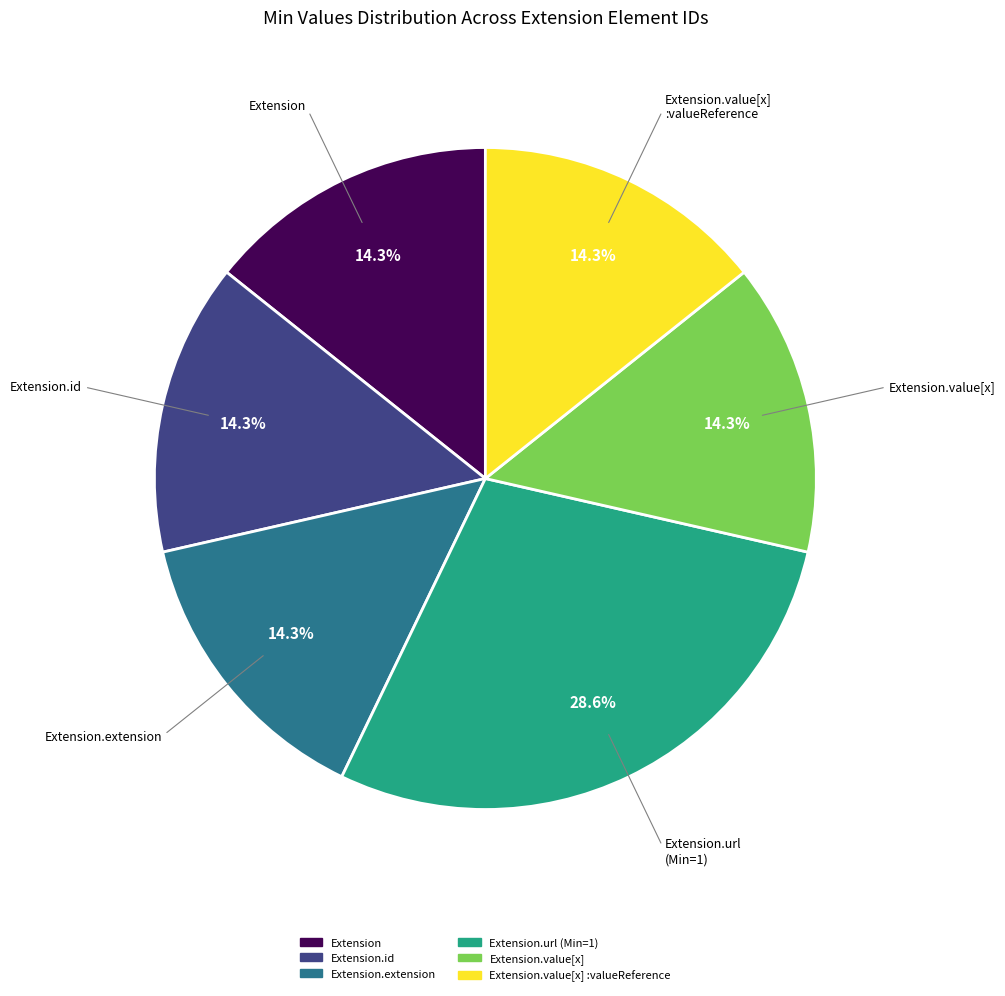

To the nearest percent, what is the difference between the largest and smallest slice percentages?

14%